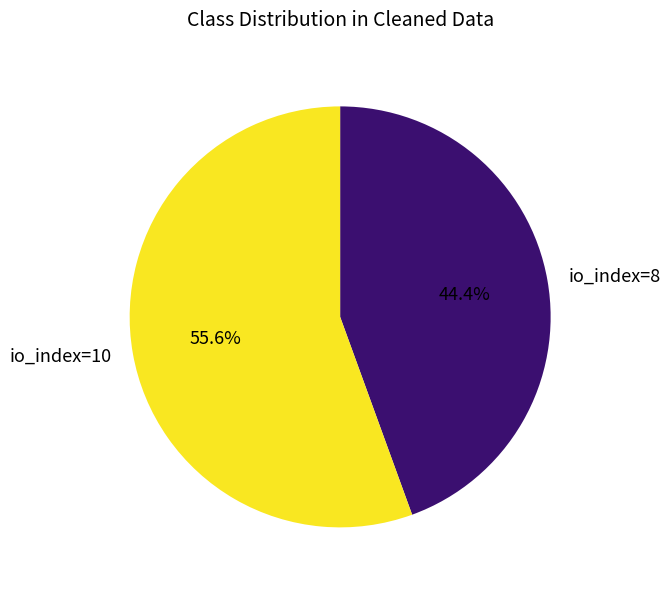

Rank the categories by value from highest to lowest.

io_index=10, io_index=8